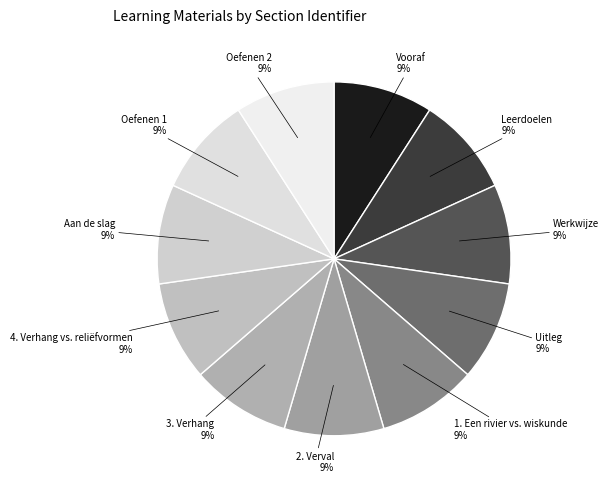

How many slices are in this pie chart?

11